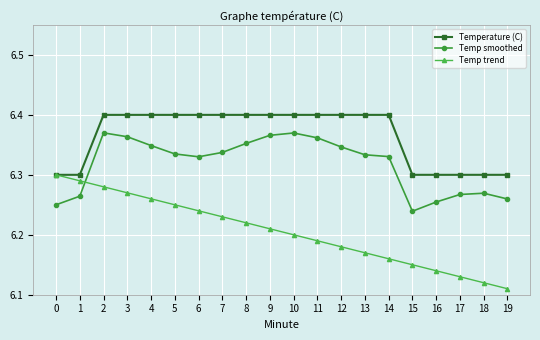

Between which two adjacent categories do Temp trend and Temp smoothed first intersect?

1 and 2